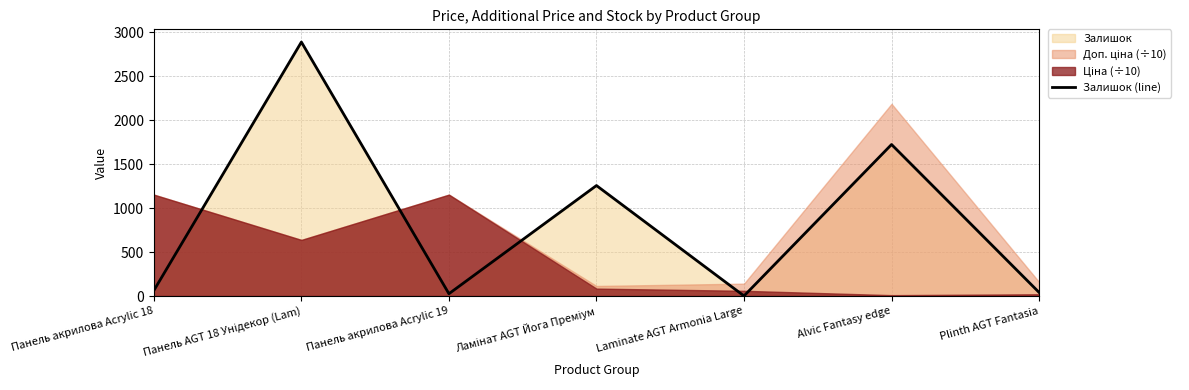

What is the label of the 2nd point from the left?

Панель AGT 18 Унідекор (Lam)